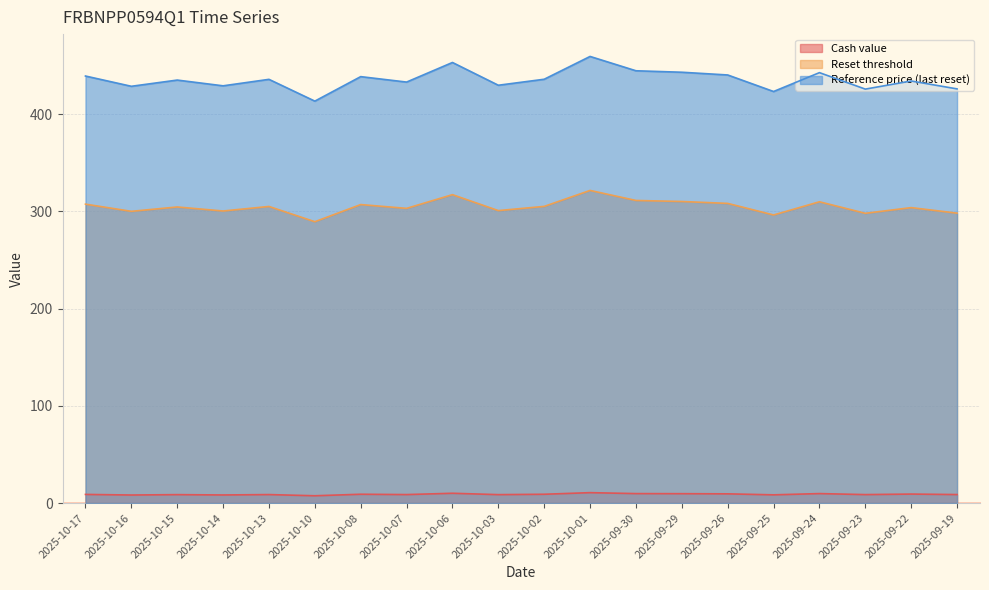

What is the maximum value for Reference price (last reset)?

459.5